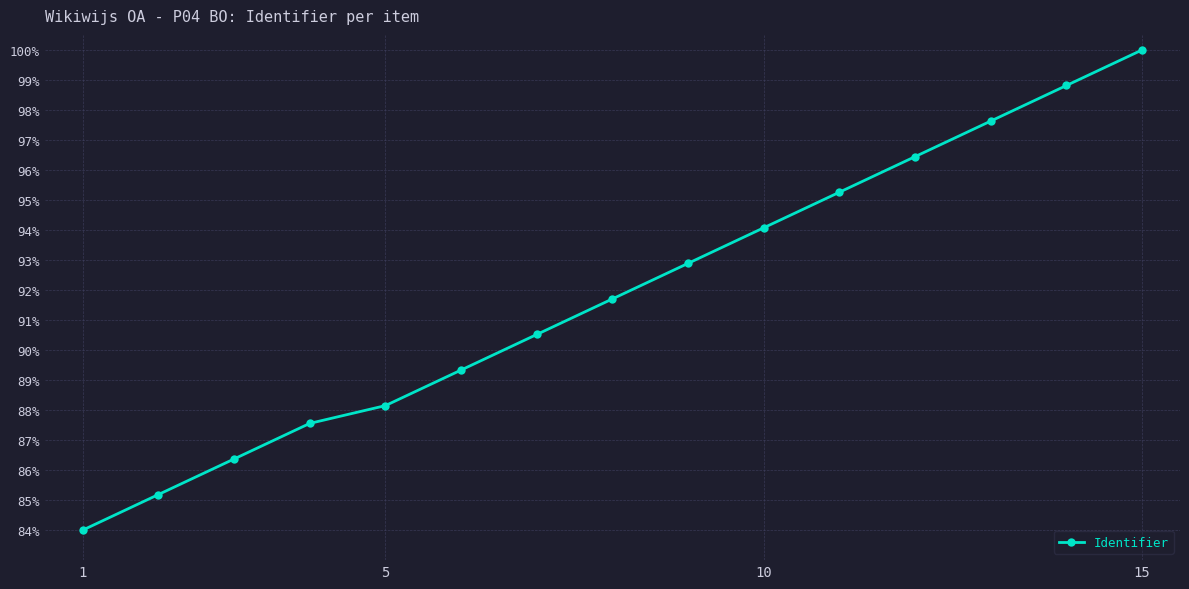

What is the value of the 2nd point from the left?

85.2